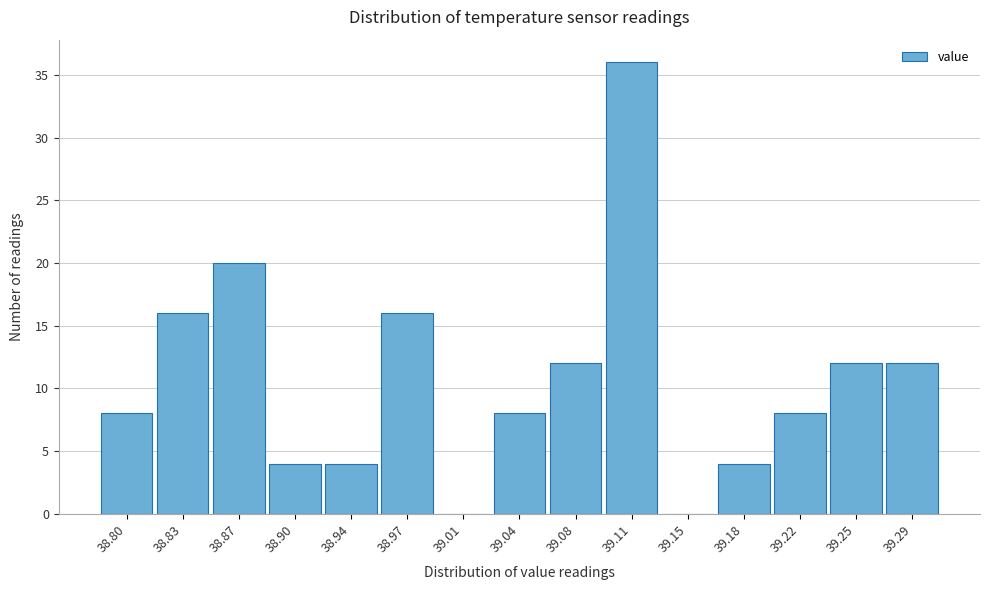

Reading right to left, list all the values displayed in this chart.

39.29=12	39.25=12	39.22=8	39.18=4	39.15=0	39.11=36	39.08=12	39.04=8	39.01=0	38.97=16	38.94=4	38.90=4	38.87=20	38.83=16	38.80=8